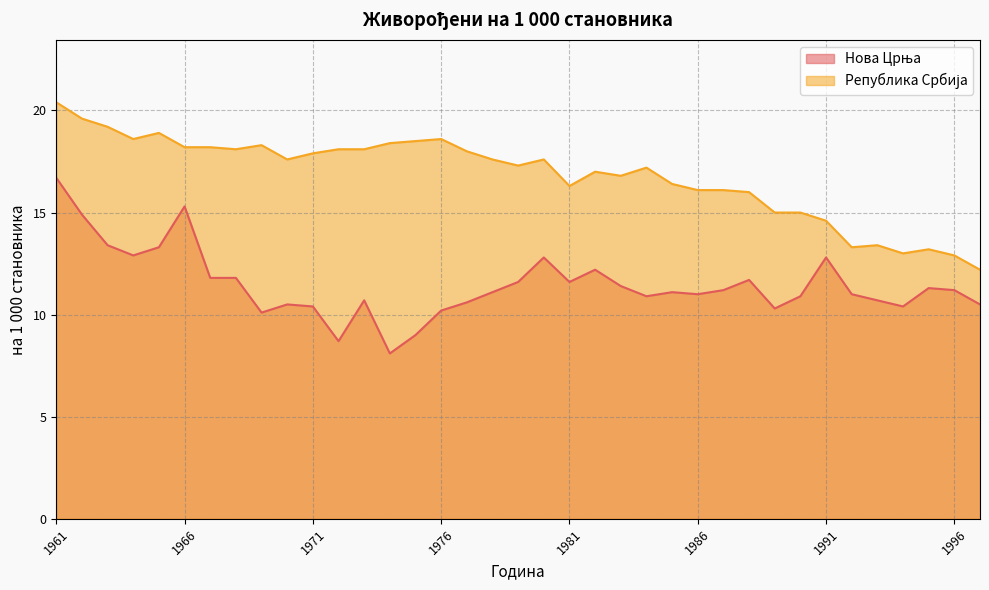

What is the minimum value shown in the chart?

8.1